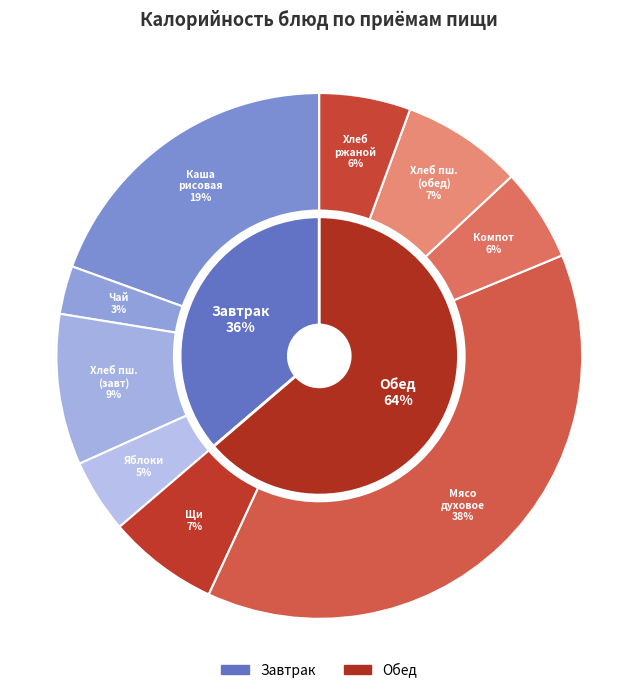

To the nearest percent, what percentage of the pie is Хлеб пшеничный (обед)?

7%